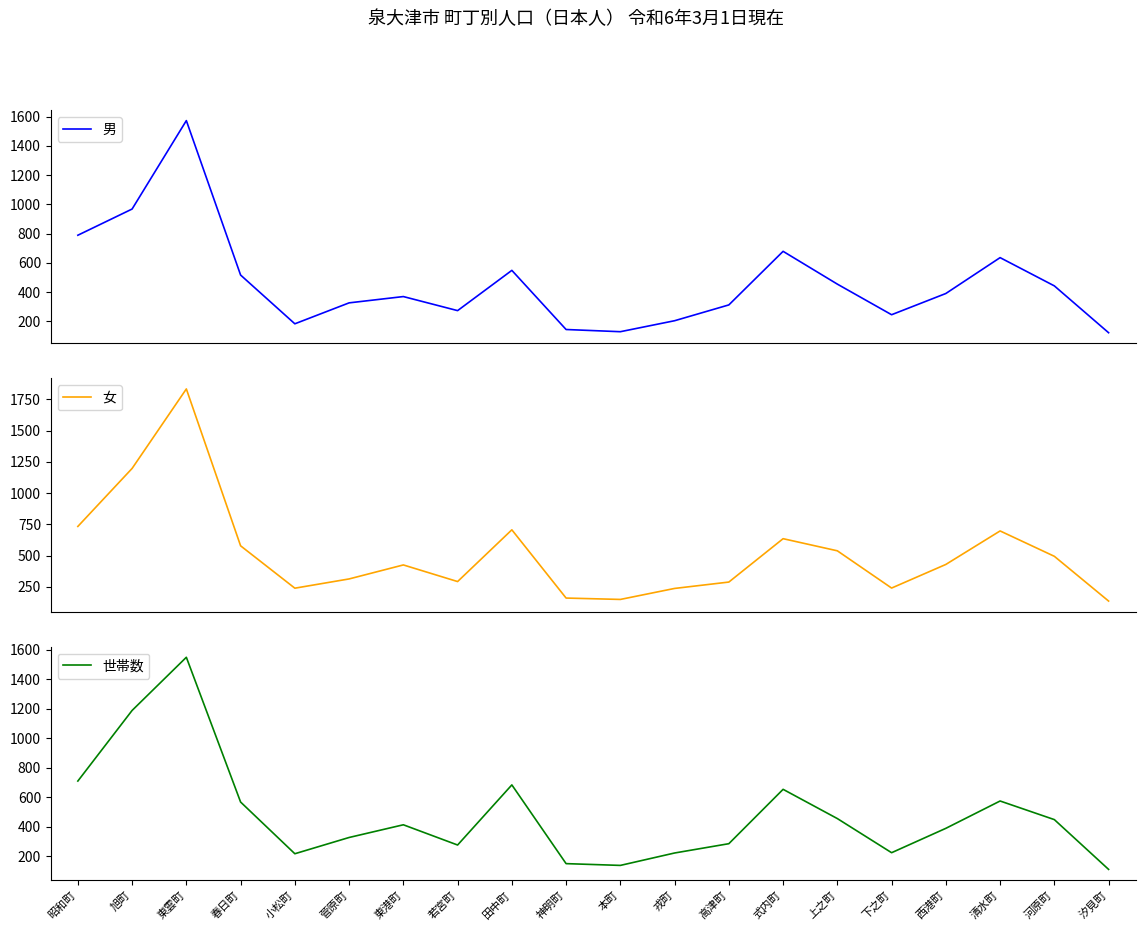

In 女, how many points are lower than both neighbors (excluding endpoints)?

4